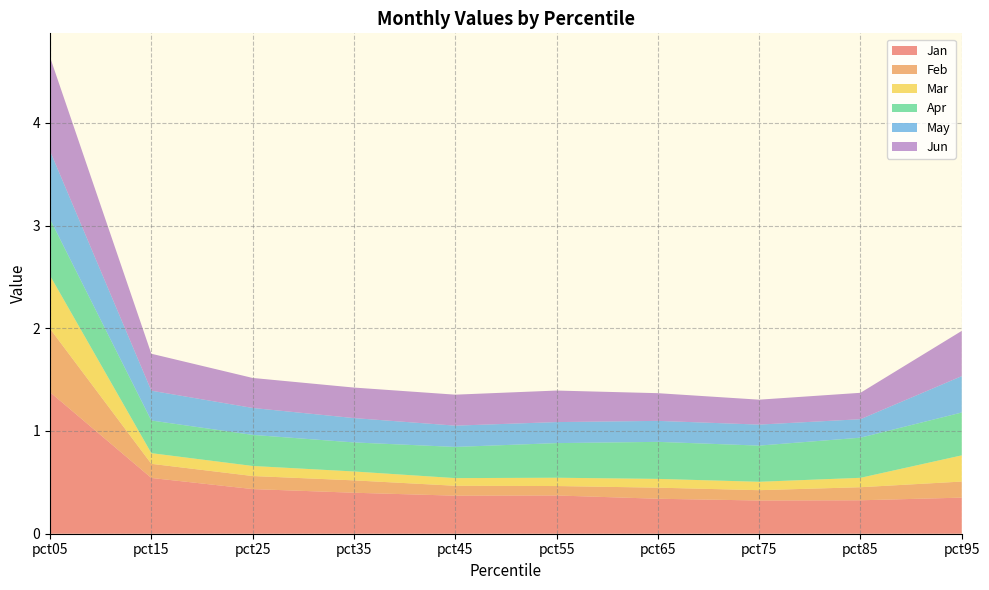

Reading right to left, what are all the values shown in this chart?

Jan: 0.4	0.3	0.3	0.3	0.4	0.4	0.4	0.4	0.5	1.4
Feb: 0.2	0.1	0.1	0.1	0.1	0.1	0.1	0.1	0.1	0.6
Mar: 0.3	0.1	0.1	0.1	0.1	0.1	0.1	0.1	0.1	0.5
Apr: 0.4	0.4	0.4	0.4	0.3	0.3	0.3	0.3	0.3	0.5
May: 0.4	0.2	0.2	0.2	0.2	0.2	0.2	0.3	0.3	0.7
Jun: 0.4	0.3	0.2	0.3	0.3	0.3	0.3	0.3	0.4	0.9